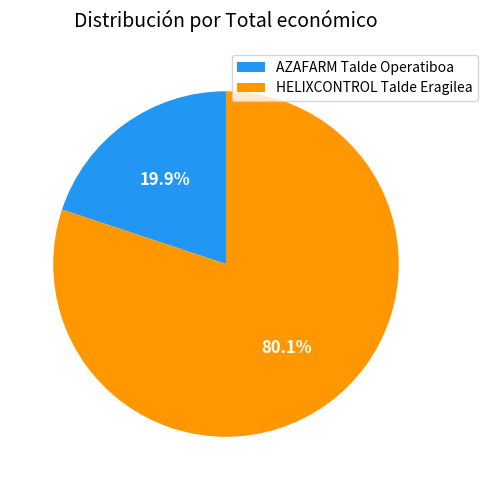

Combined, what portion of the pie is AZAFARM Talde Operatiboa and HELIXCONTROL Talde Eragilea?

100.0%